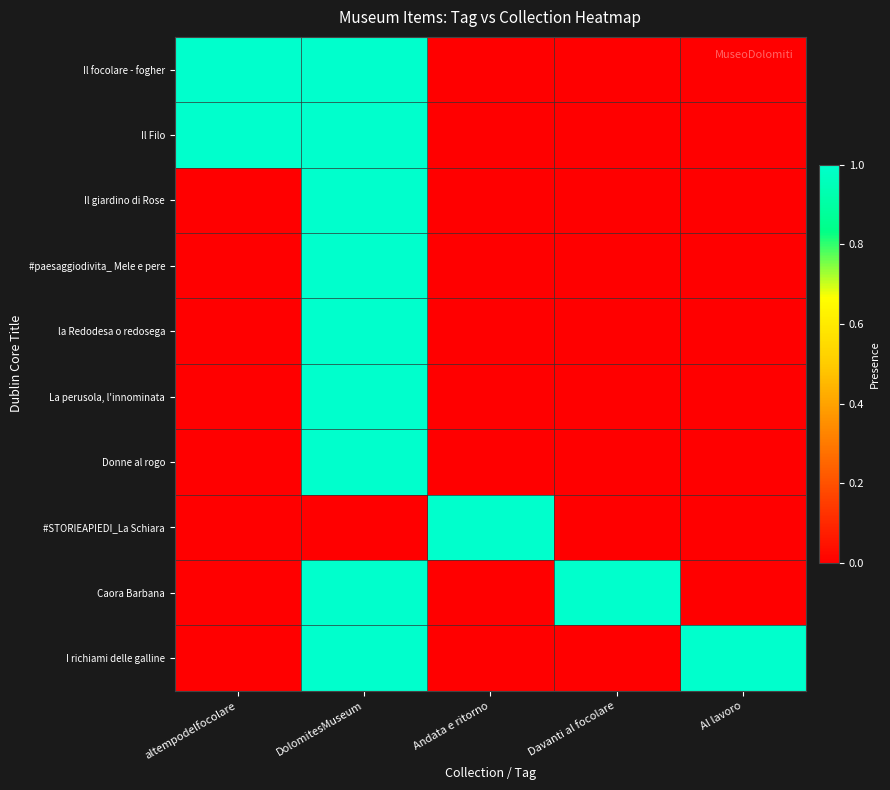

Reading left to right, what are all the values shown in this chart?

Il focolare - fogher: altempodelfocolare=1	DolomitesMuseum=1	Andata e ritorno=0	Davanti al focolare=0	Al lavoro=0
Il Filo: altempodelfocolare=1	DolomitesMuseum=1	Andata e ritorno=0	Davanti al focolare=0	Al lavoro=0
Il giardino di Rose: altempodelfocolare=0	DolomitesMuseum=1	Andata e ritorno=0	Davanti al focolare=0	Al lavoro=0
#paesaggiodivita_ Mele e pere: altempodelfocolare=0	DolomitesMuseum=1	Andata e ritorno=0	Davanti al focolare=0	Al lavoro=0
la Redodesa o redosega: altempodelfocolare=0	DolomitesMuseum=1	Andata e ritorno=0	Davanti al focolare=0	Al lavoro=0
La perusola, l'innominata: altempodelfocolare=0	DolomitesMuseum=1	Andata e ritorno=0	Davanti al focolare=0	Al lavoro=0
Donne al rogo: altempodelfocolare=0	DolomitesMuseum=1	Andata e ritorno=0	Davanti al focolare=0	Al lavoro=0
#STORIEAPIEDI_La Schiara: altempodelfocolare=0	DolomitesMuseum=0	Andata e ritorno=1	Davanti al focolare=0	Al lavoro=0
Caora Barbana: altempodelfocolare=0	DolomitesMuseum=1	Andata e ritorno=0	Davanti al focolare=1	Al lavoro=0
I richiami delle galline: altempodelfocolare=0	DolomitesMuseum=1	Andata e ritorno=0	Davanti al focolare=0	Al lavoro=1